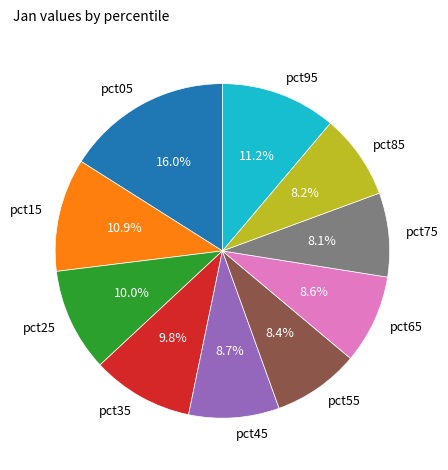

To the nearest percent, what percentage of the pie is pct85?

8%